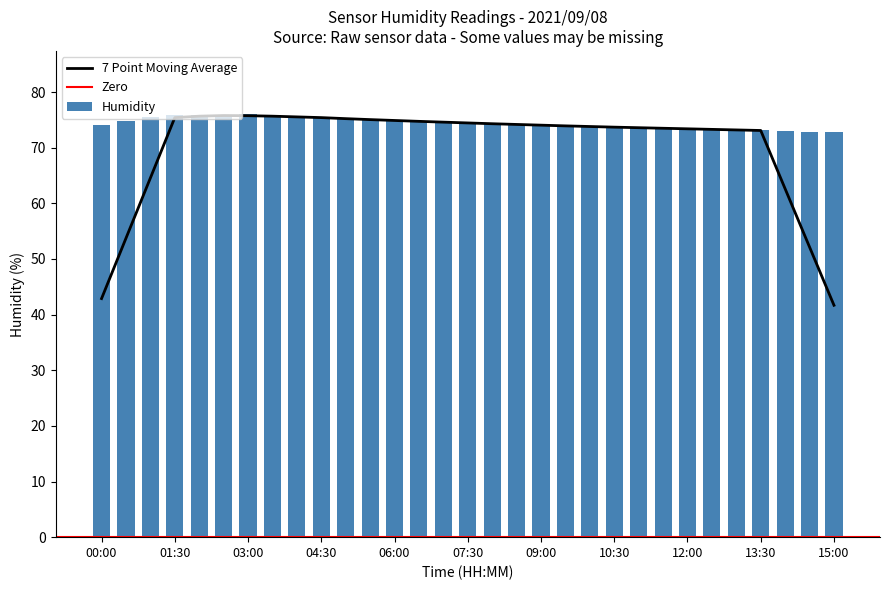

What is the minimum value shown in the chart?

72.8